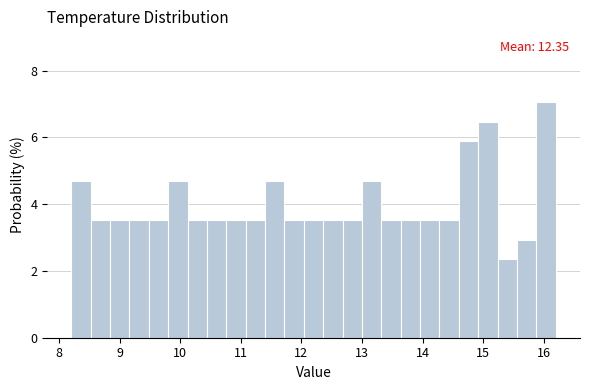

Around what value on the x-axis is the tallest bar? Give the approximate position of its centre, as read against the axis.

16.0